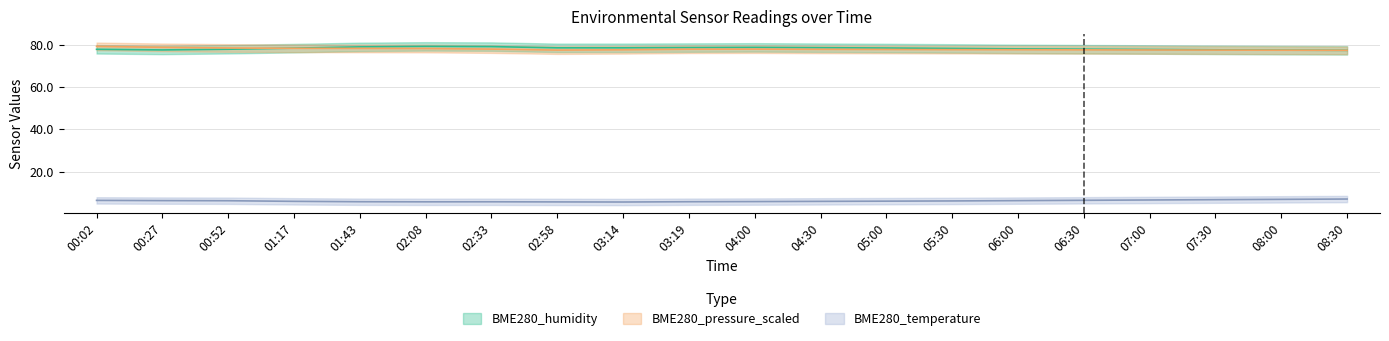

Between 01:17 and 03:19, which series saw the biggest shift?

BME280_pressure_scaled